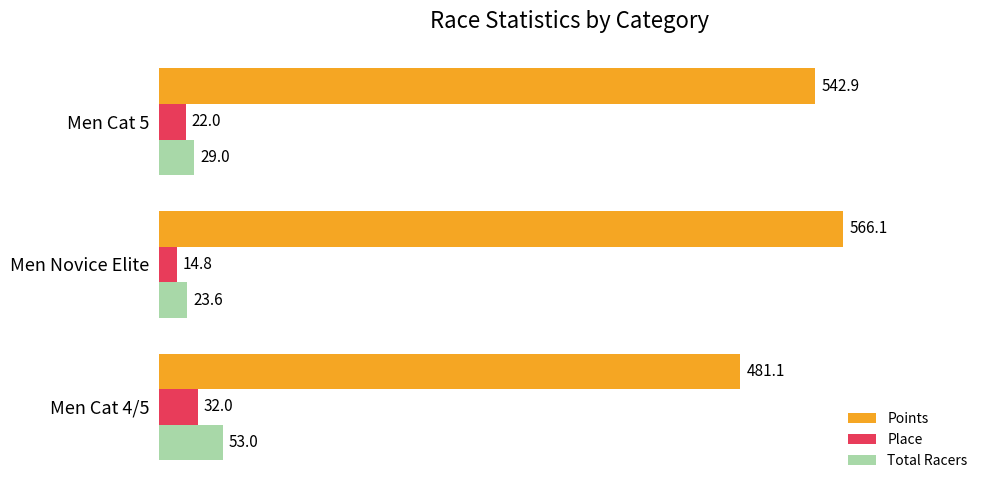

What is the sum of the Place values at Men Novice Elite and Men Cat 5?

36.8